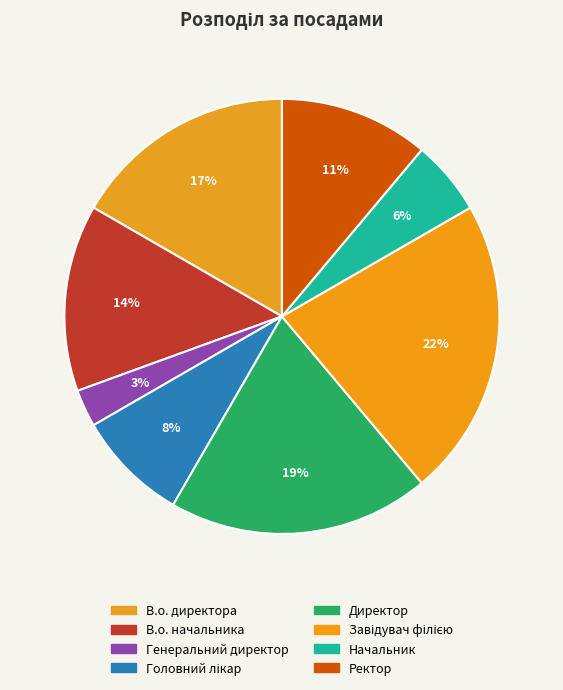

Rank the categories by value from lowest to highest.

Генеральний директор, Начальник, Головний лікар, Ректор, В.о. начальника, В.о. директора, Директор, Завідувач філією